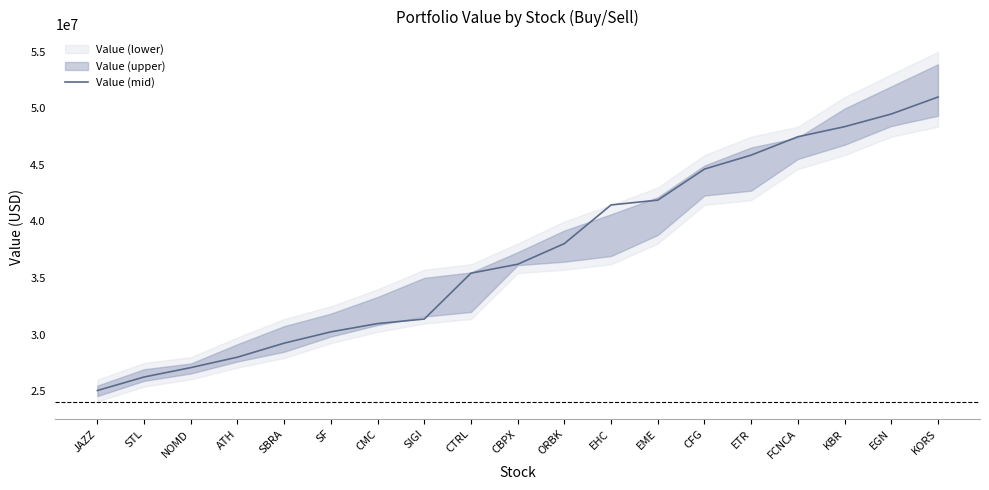

At which category does the chart reach its minimum across all series?

JAZZ